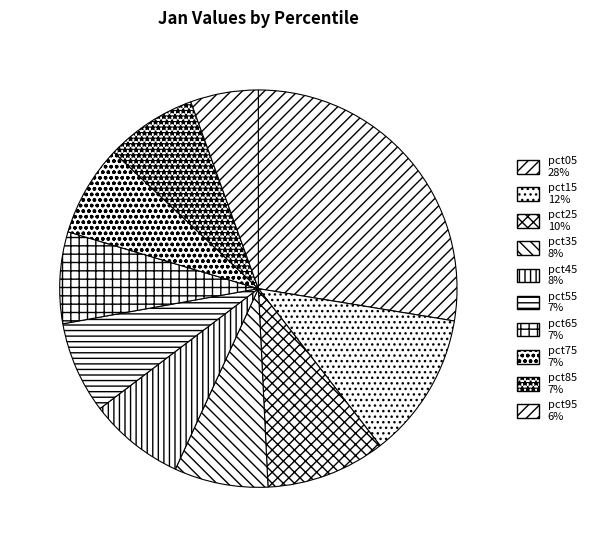

Is it true that pct35 is 8% of the pie?

True